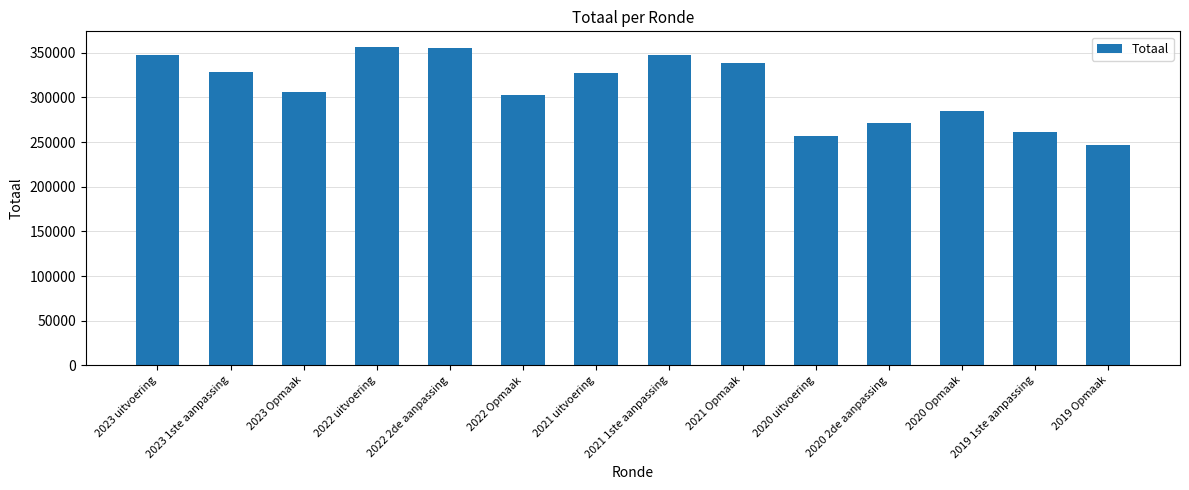

True or false: the data shows 356260 at 2022 uitvoering.

True